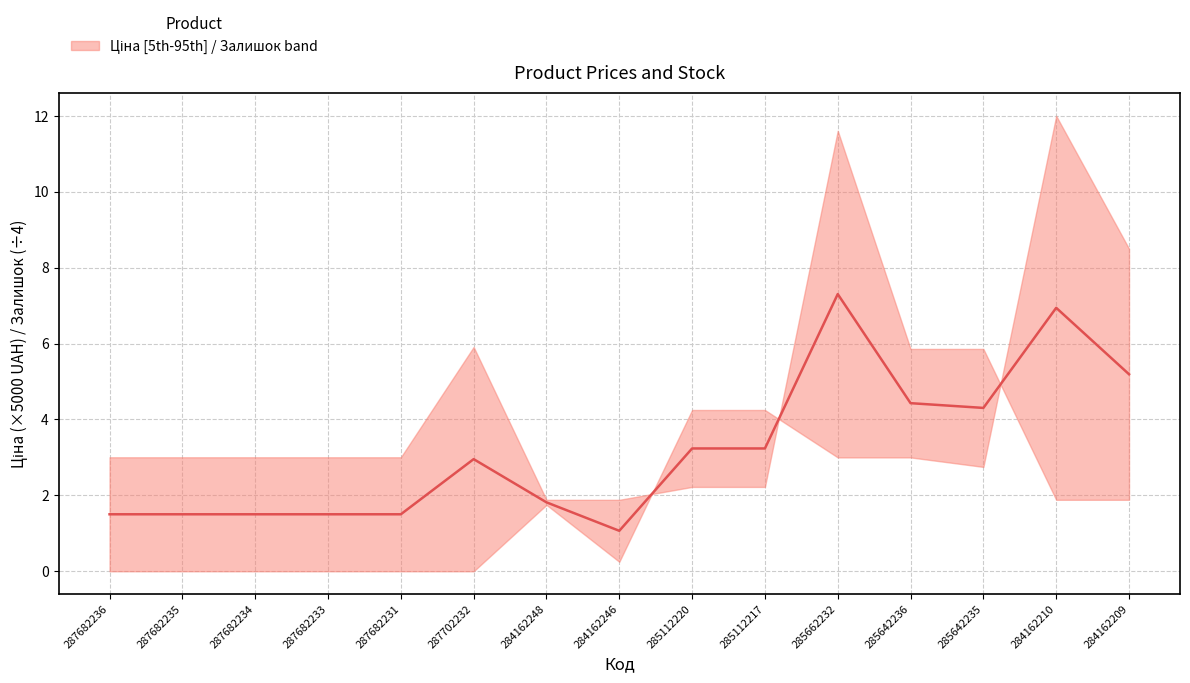

What position from the left is 285662232?

11